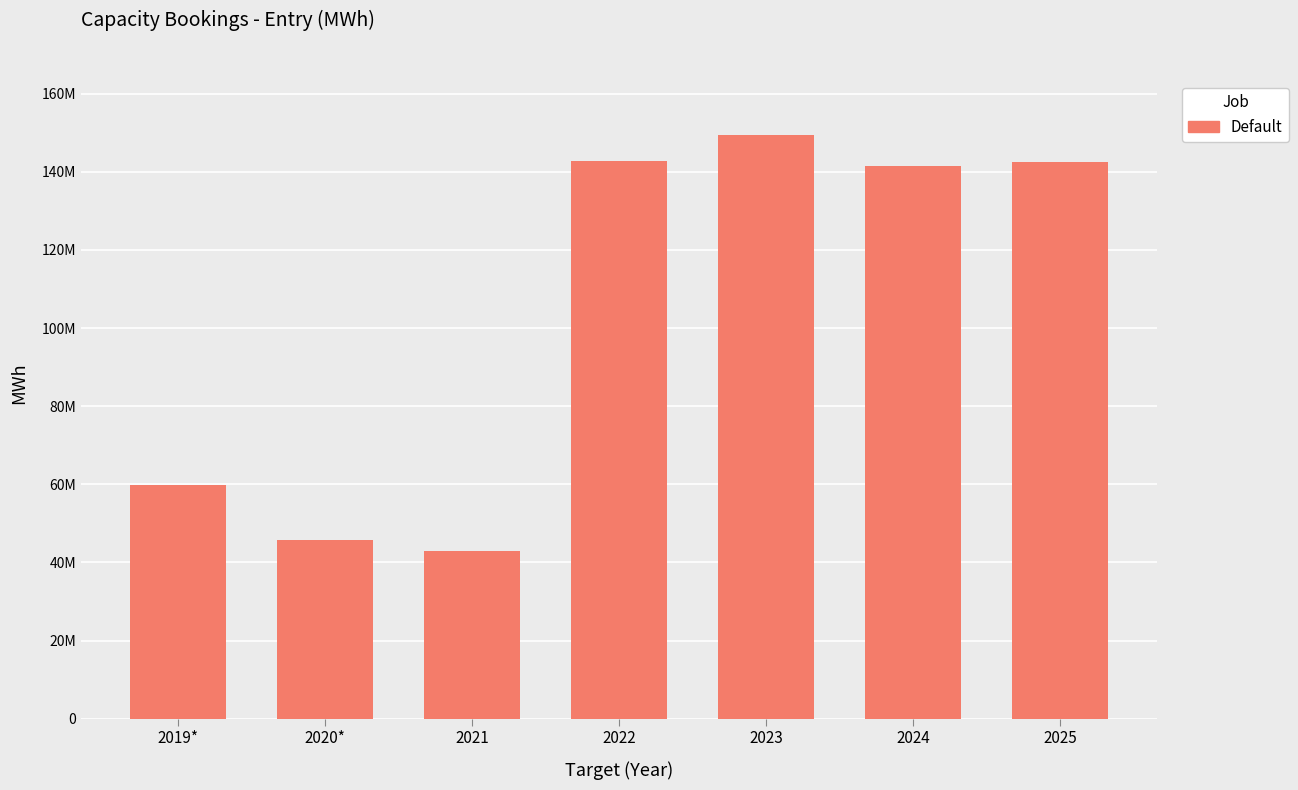

True or false: the data shows 142477174.1 at 2025.

True